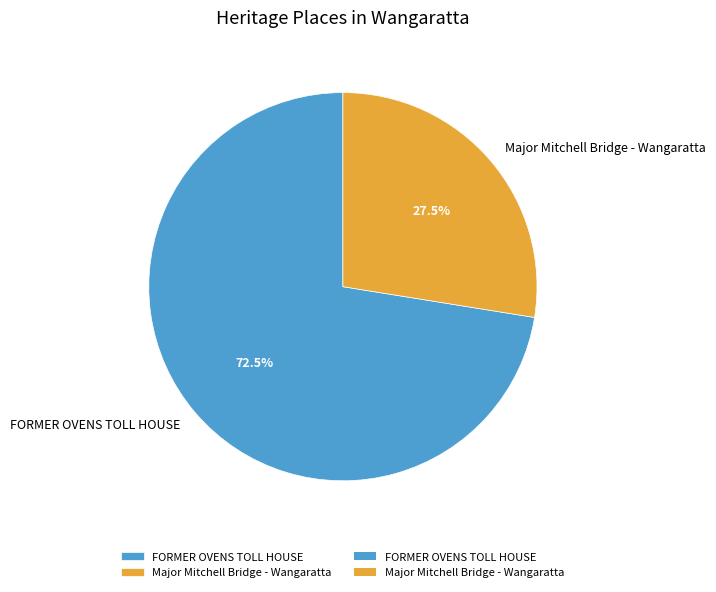

Approximately how many times larger is the value at FORMER OVENS TOLL HOUSE compared to Major Mitchell Bridge - Wangaratta?

2.6